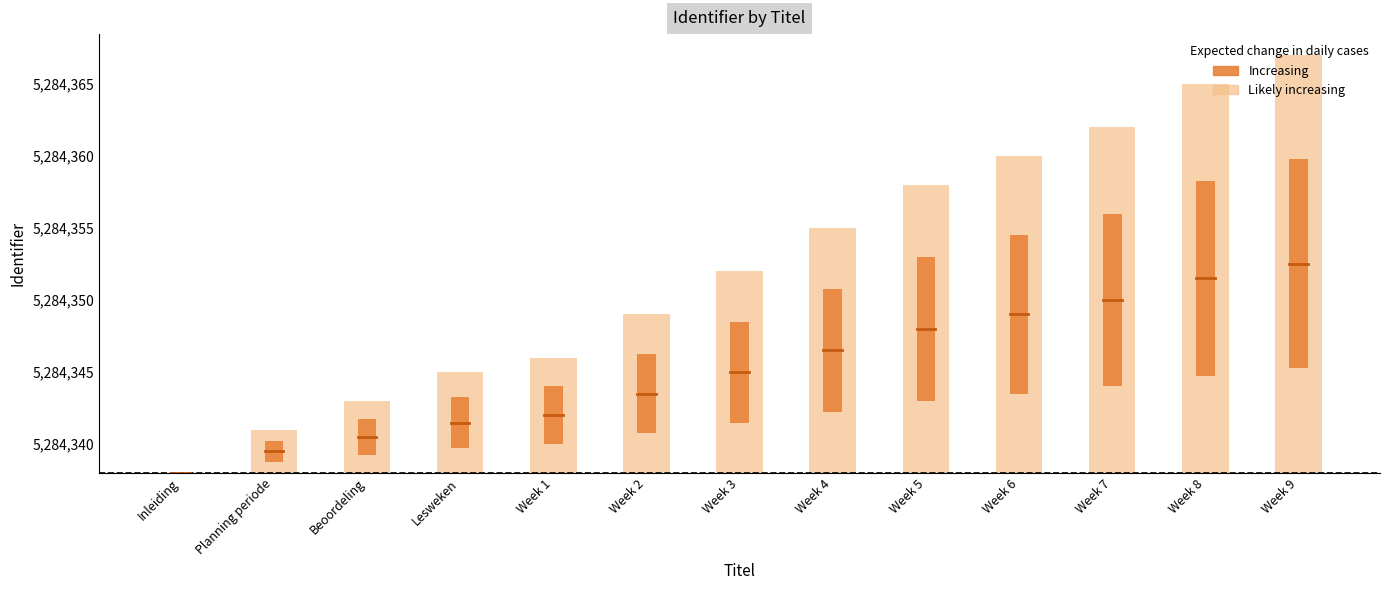

What is the sum of the Likely increasing values at Planning periode and Week 8?

30.0